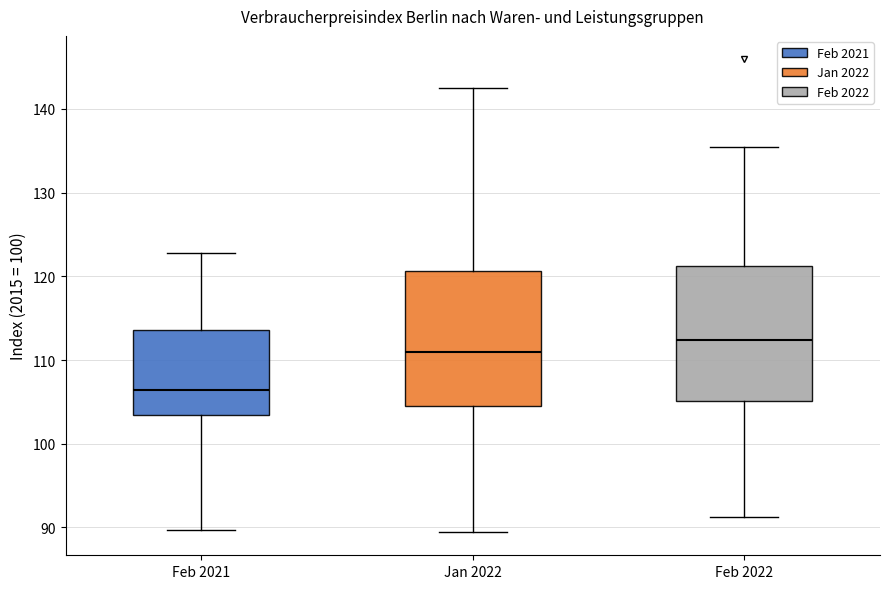

Reading left to right, transcribe this box plot: for each box, give where its median line is, the range the box spans, and where its two whiskers end, as read against the y-axis. The values are not printed on the chart, so give them approximately, as read against the axis.

Feb 2021: median 106, box 103 to 114, whiskers 90 to 123
Jan 2022: median 111, box 105 to 121, whiskers 90 to 143
Feb 2022: median 112, box 105 to 121, whiskers 91 to 135